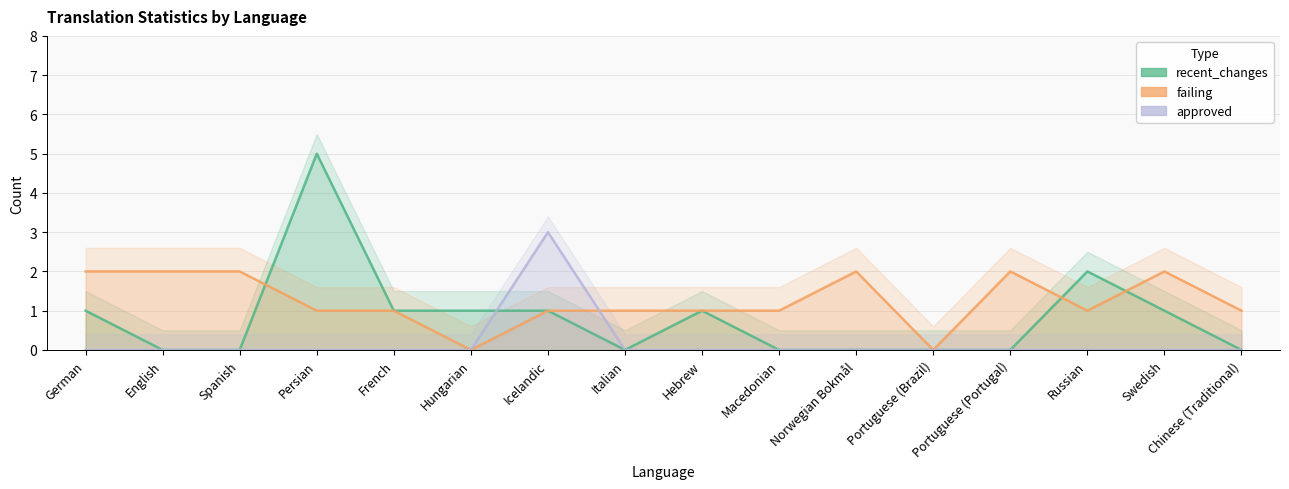

What is the sum of all failing values?

20